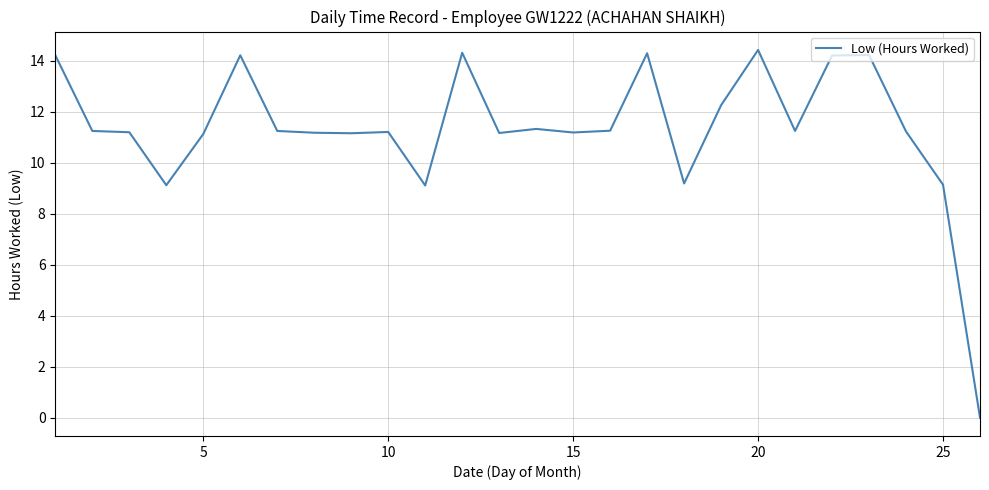

What is the difference between the maximum and minimum values?

14.4